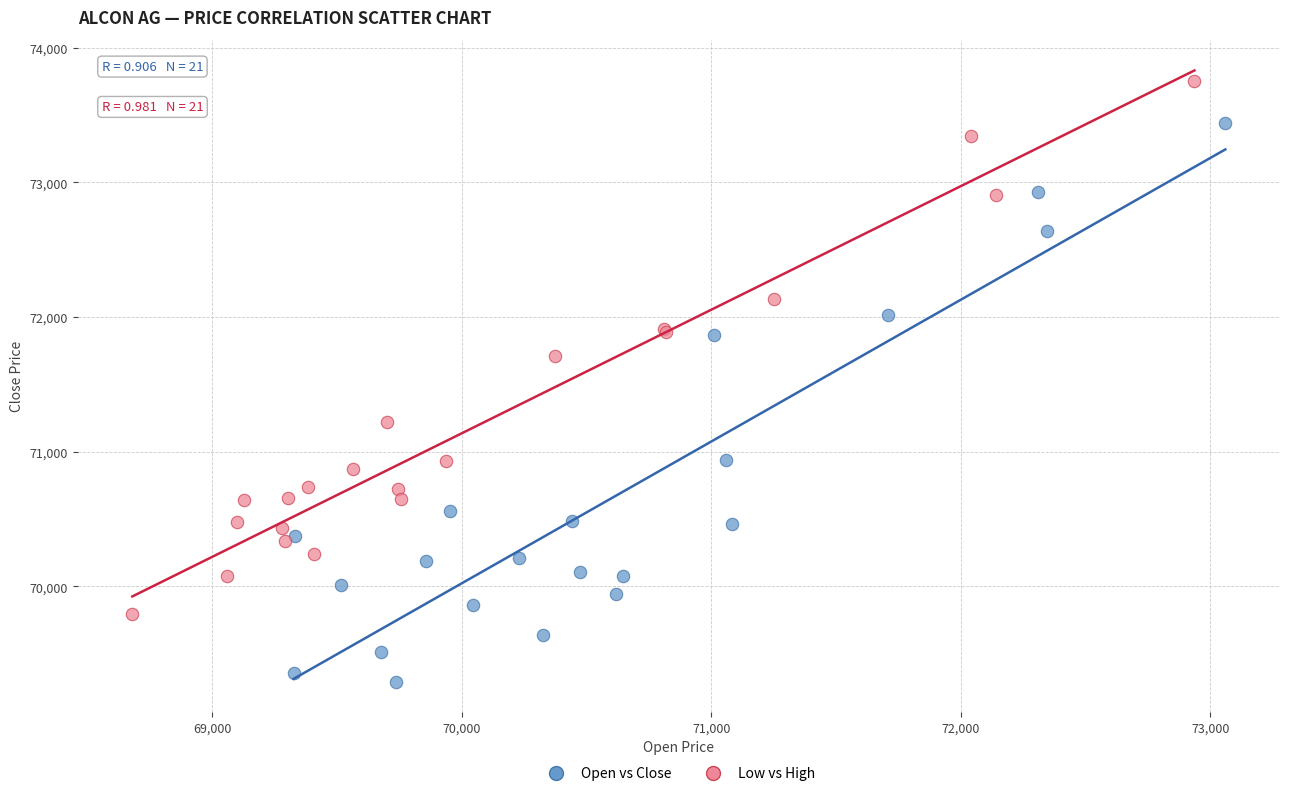

Which series contains the highest Y value?

Low vs High